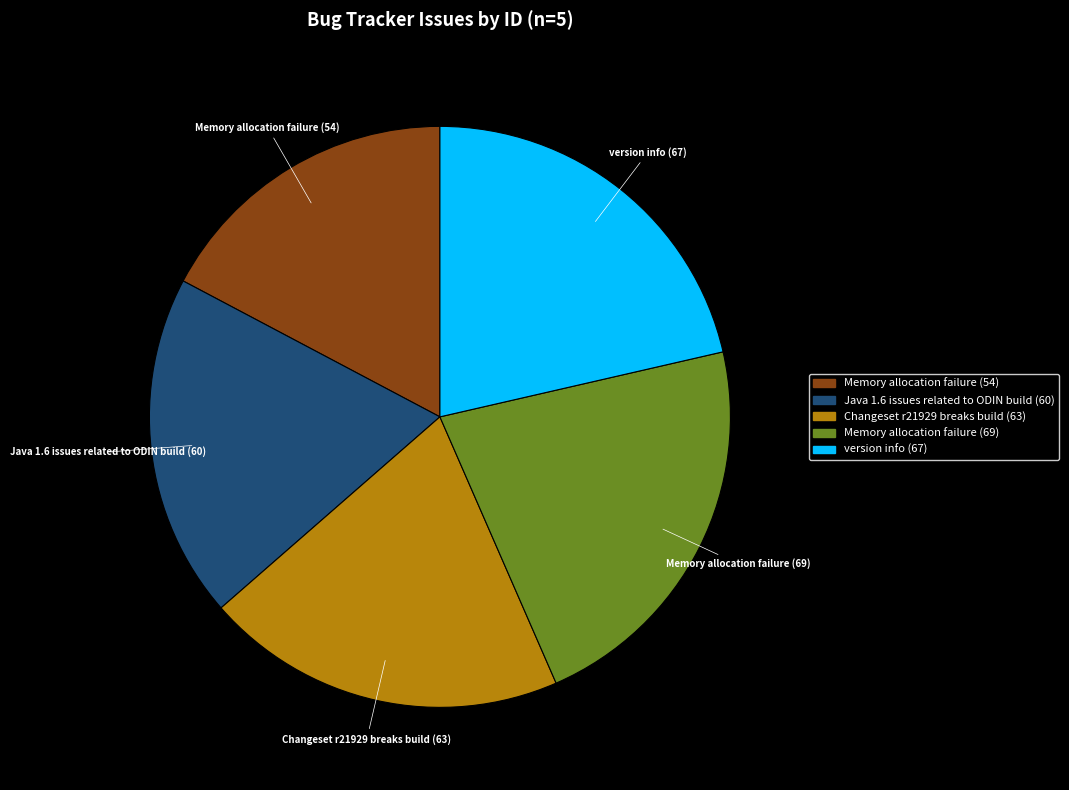

How many segments does this pie chart have?

5